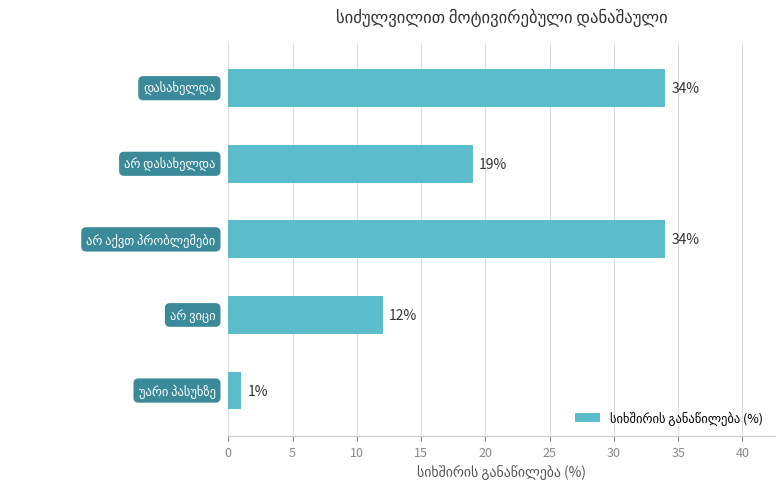

What is the greatest value displayed?

34